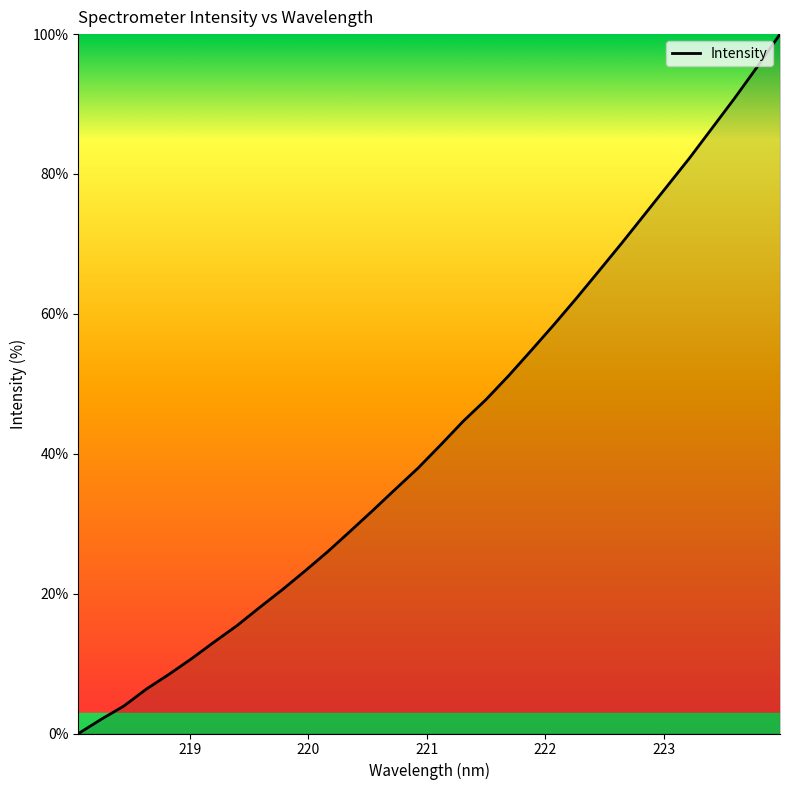

What is the greatest value displayed?

100.0